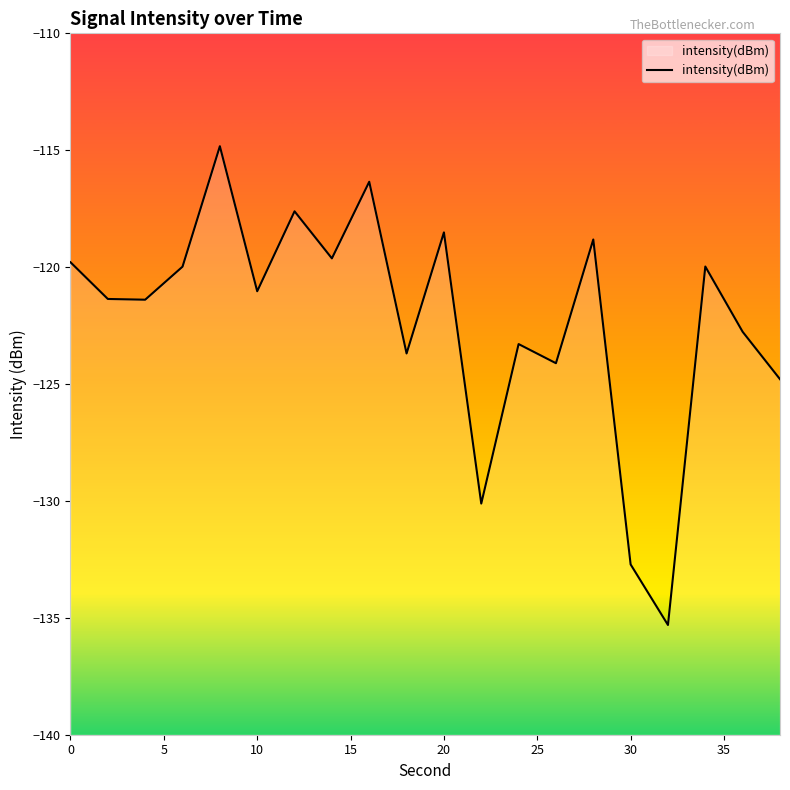

The chart shows a value of -38.3 at 18. True or false?

False